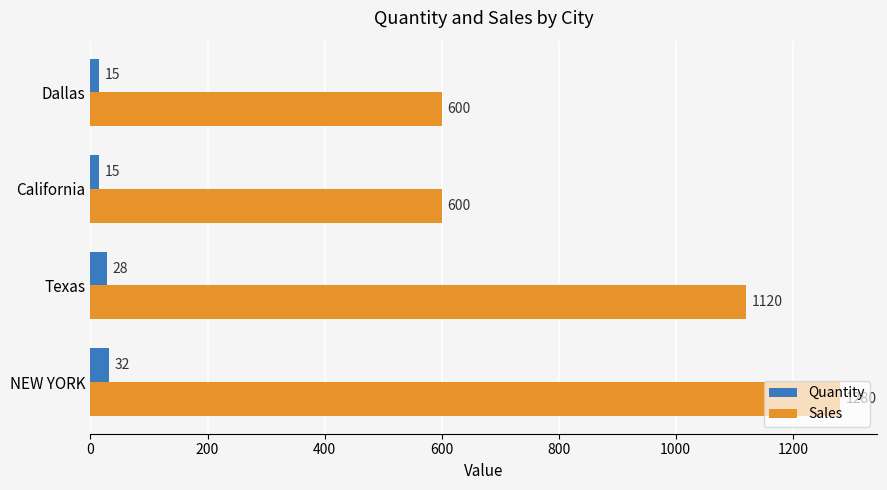

What is the minimum value for Sales?

600